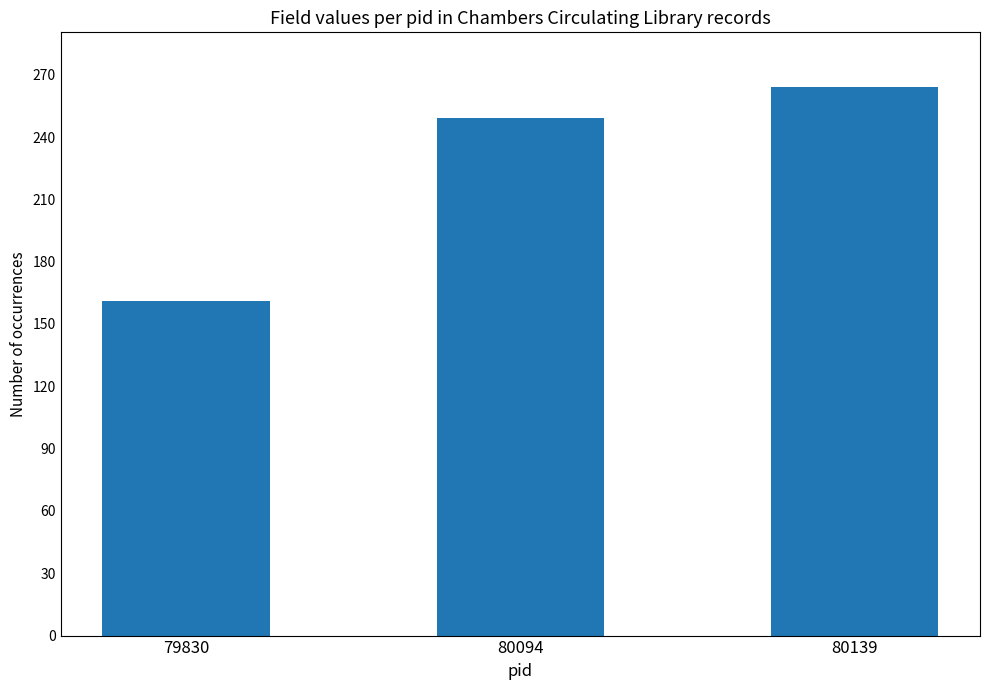

What is the value of the 3rd bar from the left?

264